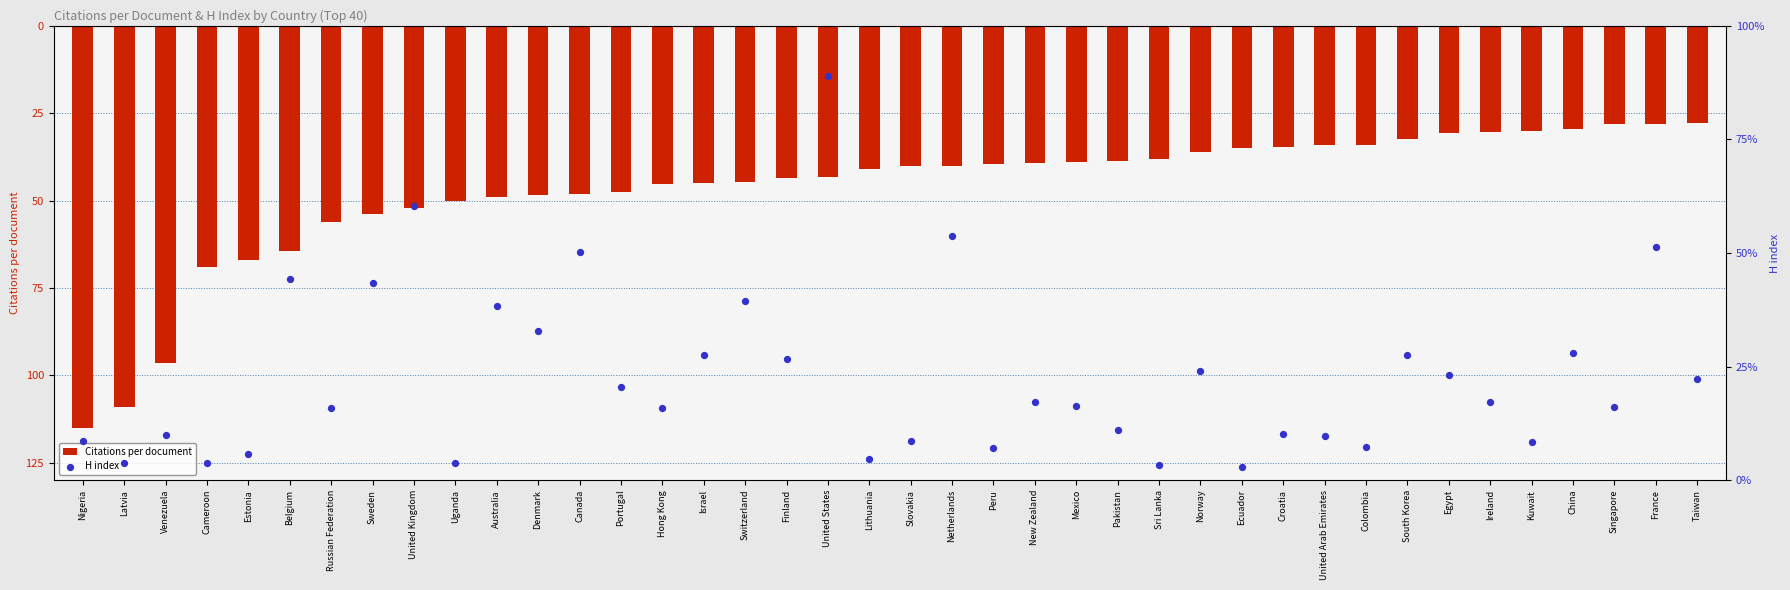

At how many categories does at least one series exceed 107?

10